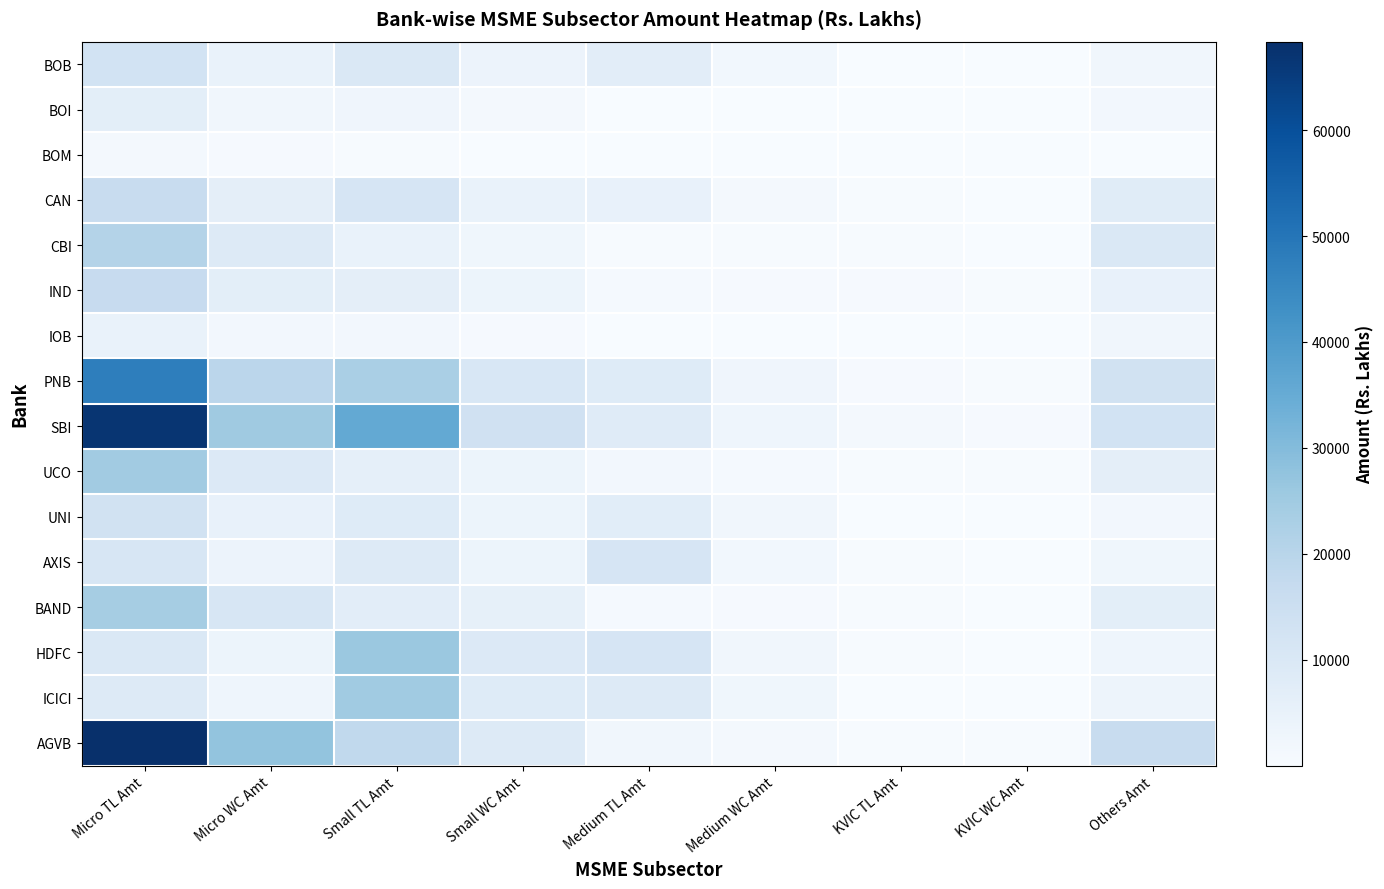

At which category is the sum across all series the highest?

Micro TL Amt